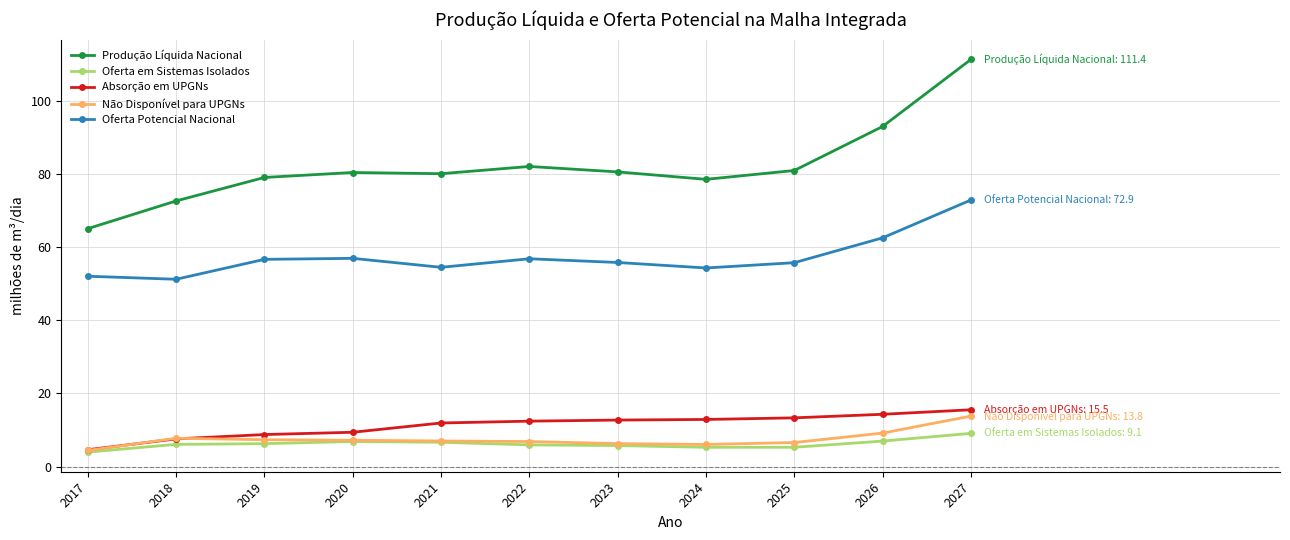

What is the lowest value of the Absorção em UPGNs series?

4.6